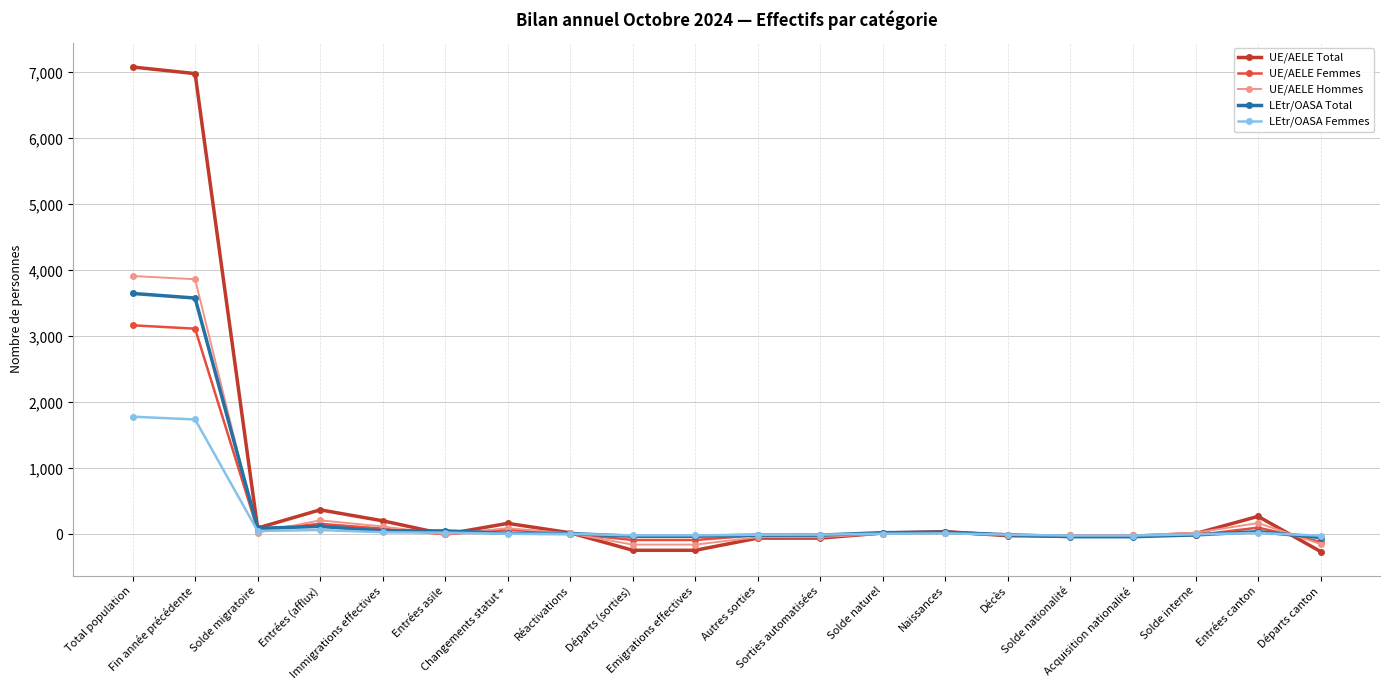

True or false: UE/AELE Hommes has more than 2 points higher than both neighbors.

True